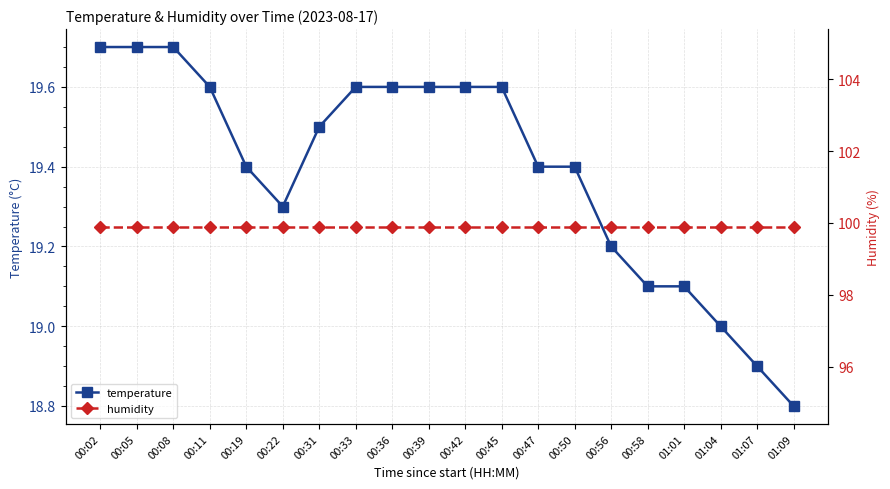

Which has a higher value, 00:50 or 00:22?

00:50